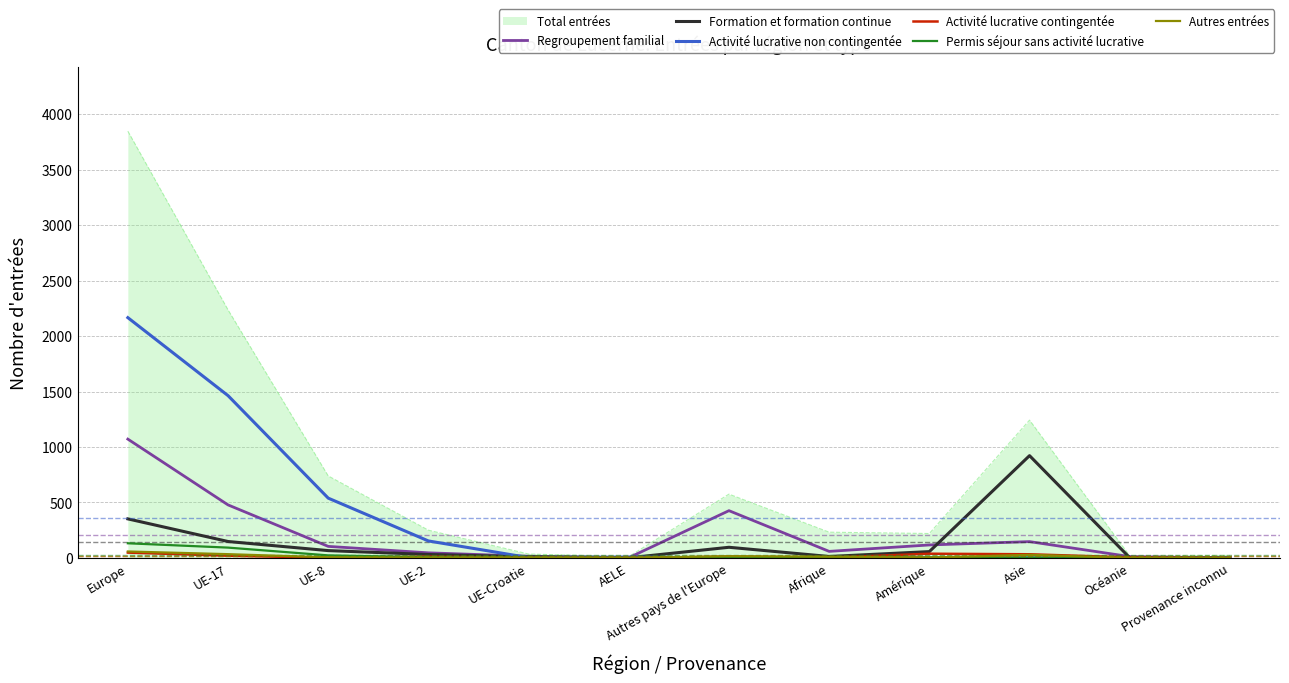

The value of Activité lucrative contingentée at Afrique is 2. True or false?

True